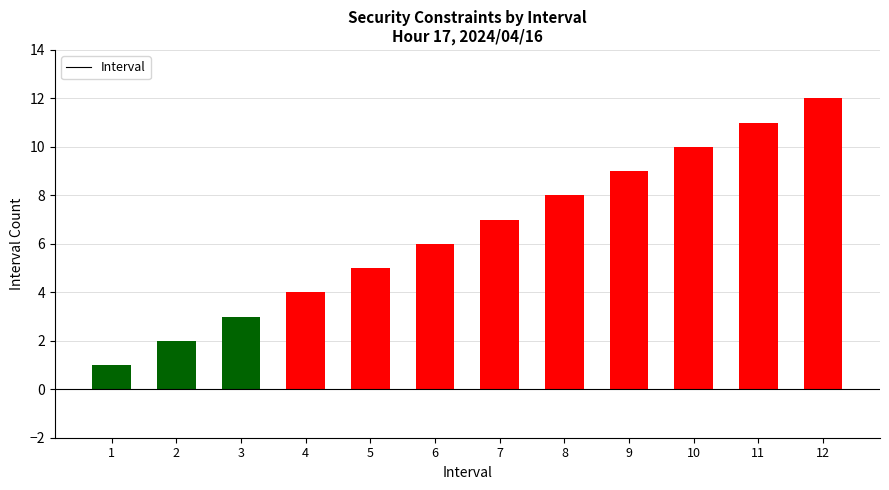

What is the maximum value shown in the chart?

12